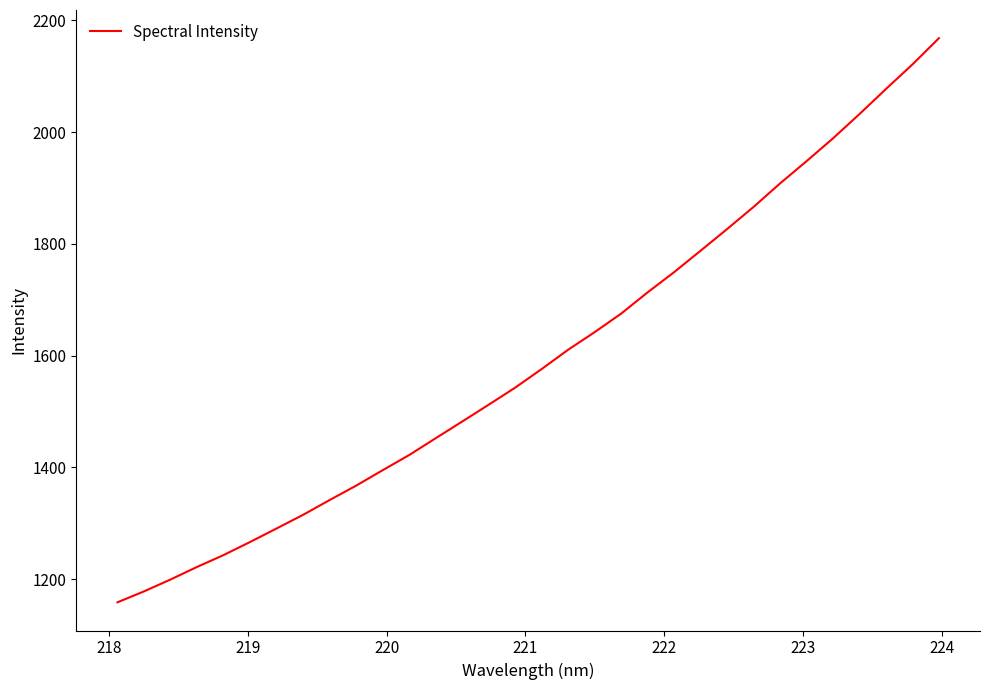

What is the difference between the maximum and minimum values?

1009.0